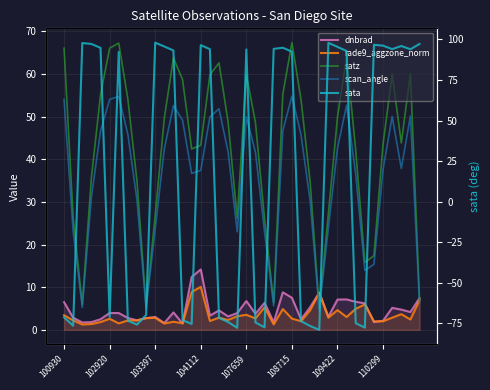

How many series are shown in this chart?

5